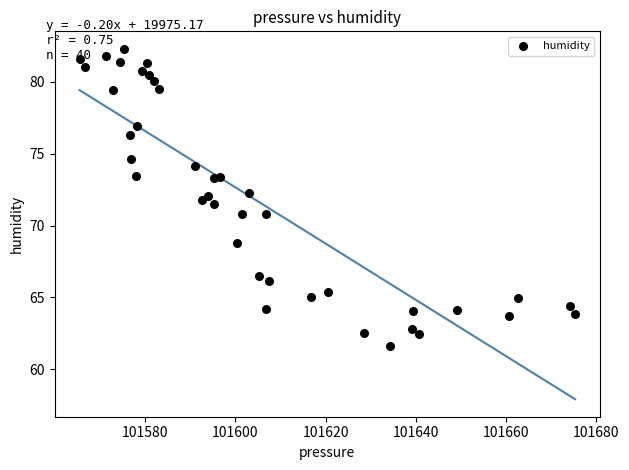

What is the range of X values (max minus min)?

109.8